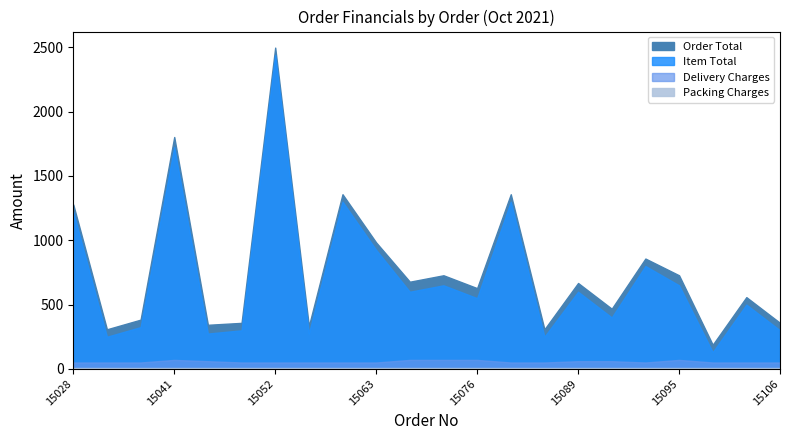

Count the number of data series in this chart.

4